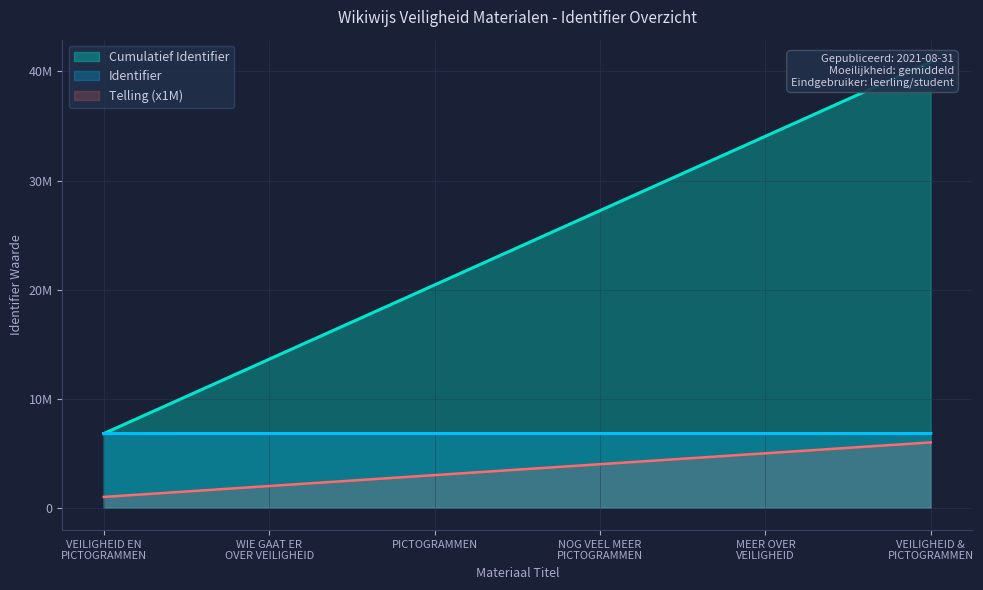

True or false: the data shows 6812979 at WIE GAAT ER OVER VEILIGHEID.

True